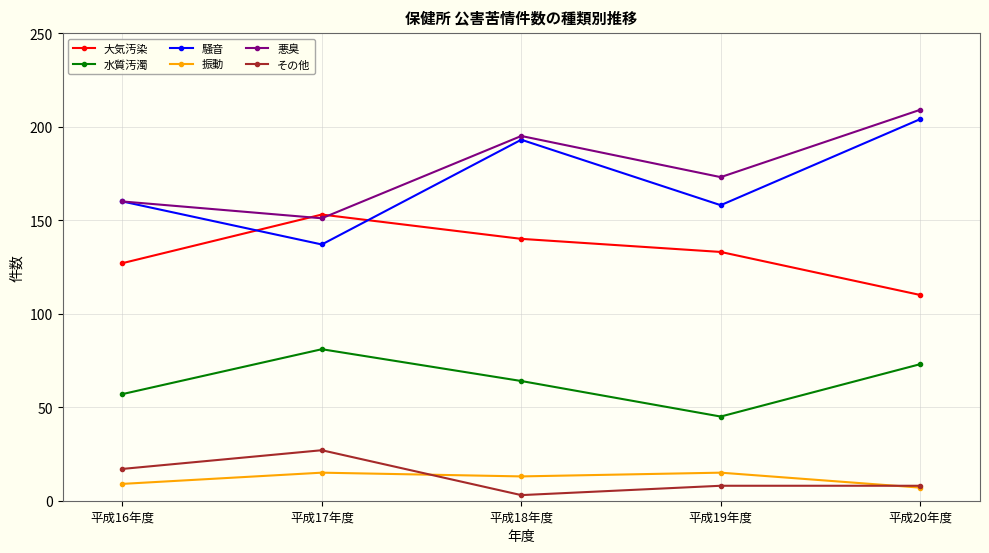

True or false: その他 and 大気汚染 cross at least once.

False